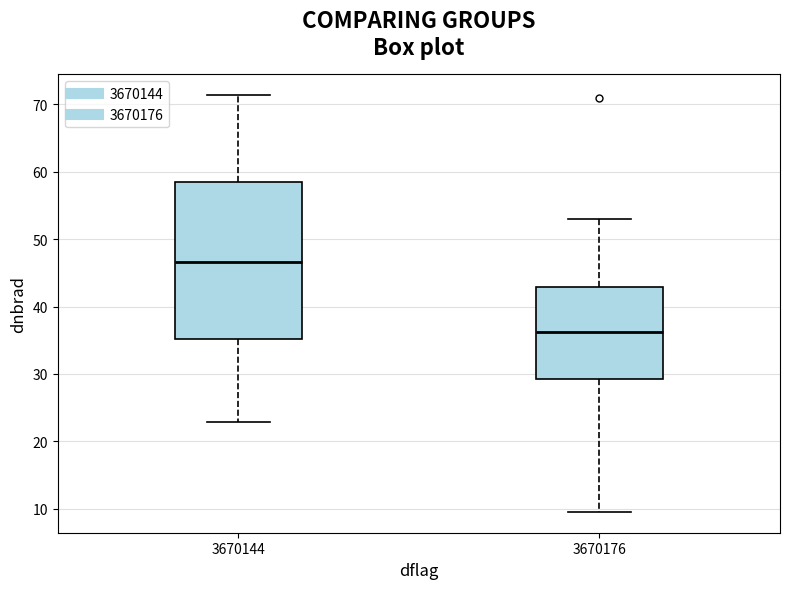

Reading left to right, read every box against the y-axis: the position of its median line, the range the box covers, and the ends of its whiskers. The values are not printed on the chart, so give them approximately, as read against the axis.

3670144: median 47, box 35 to 58, whiskers 23 to 71
3670176: median 36, box 29 to 43, whiskers 10 to 53